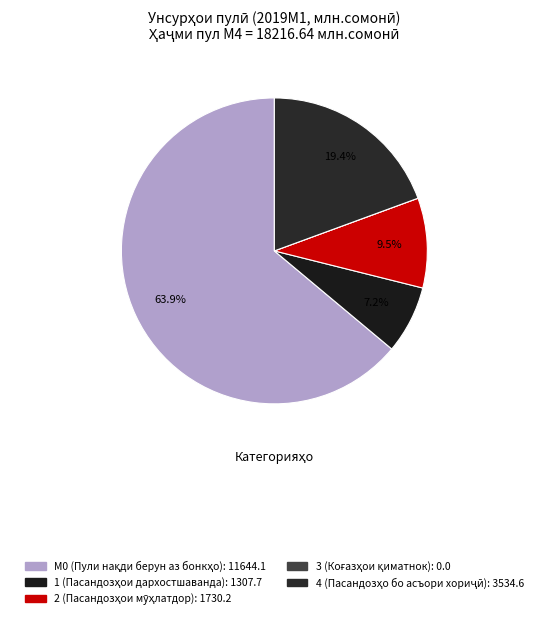

Is М0 (Пули нақди берун аз бонкҳо) the majority of the pie?

Yes